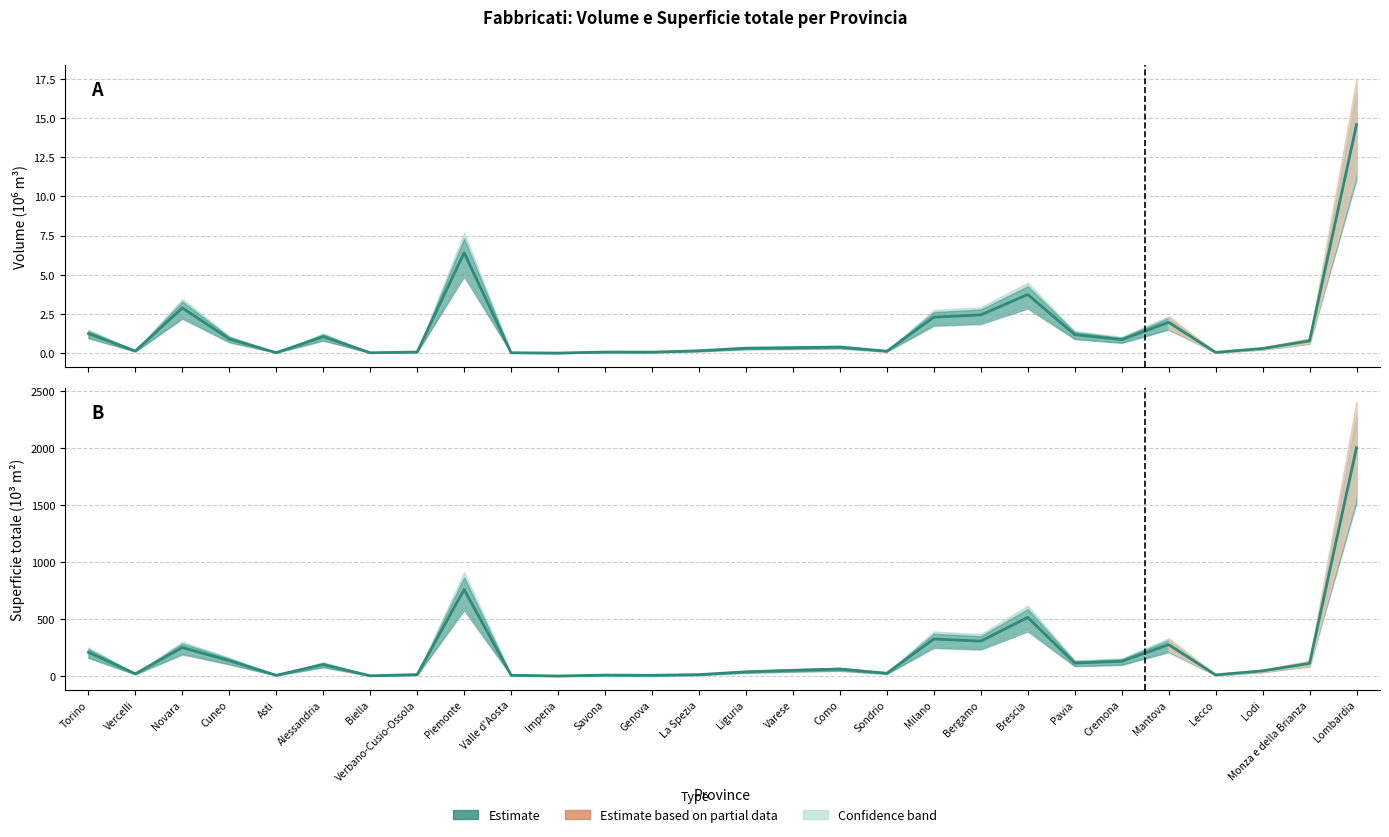

In Volume (centre), how many points are lower than both neighbors (excluding endpoints)?

8